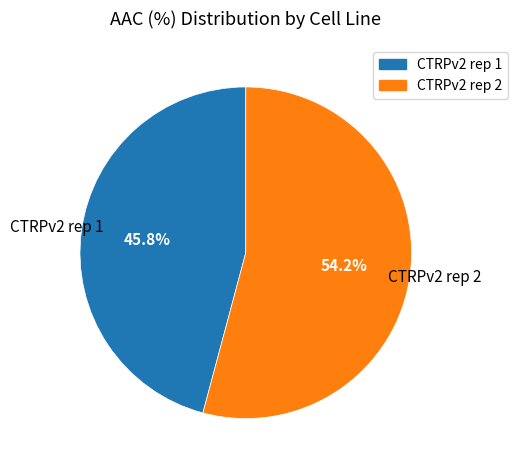

To the nearest percent, what is the average slice percentage?

50%